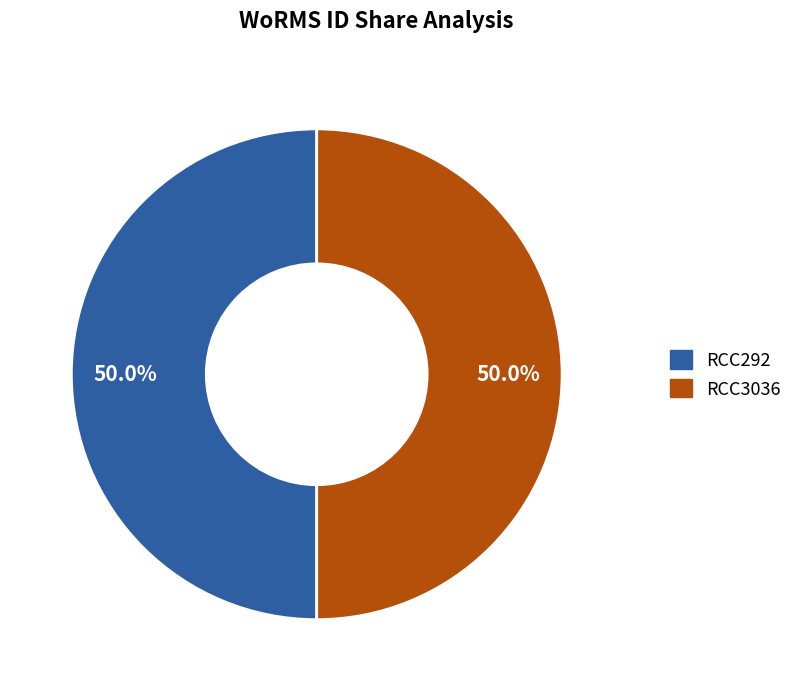

What is the ratio of the value at RCC292 to the value at RCC3036?

1.0